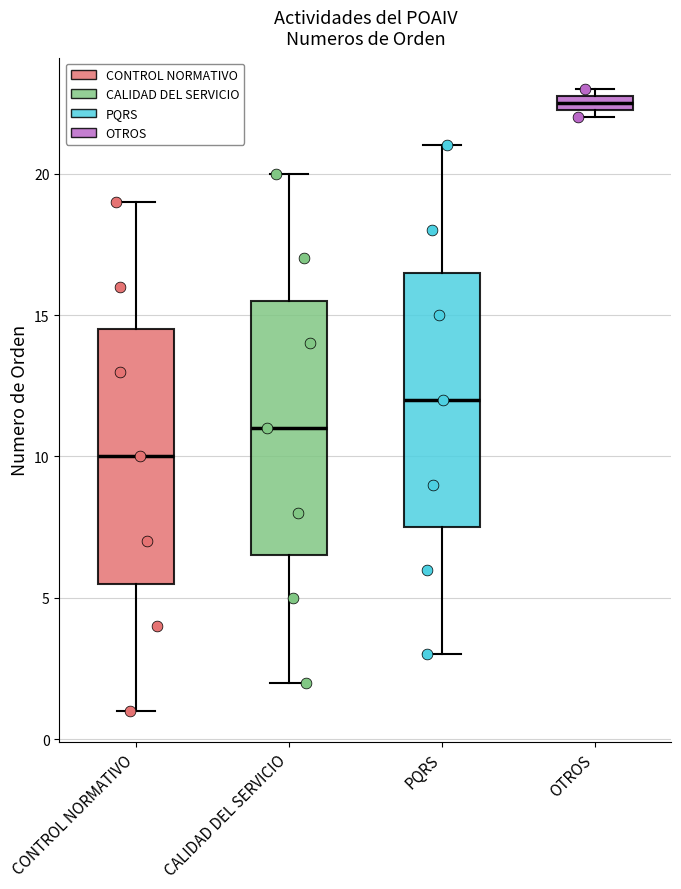

Where does the upper whisker of the box for PQRS end on the y-axis? The values are not printed on the chart, so give them approximately, as read against the axis.

21.0